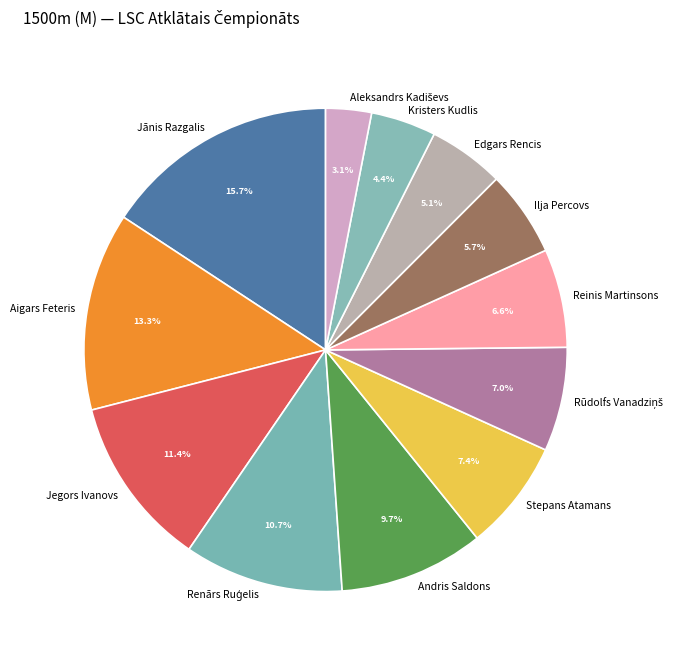

Which has a higher value, Reinis Martinsons or Jānis Razgalis?

Jānis Razgalis